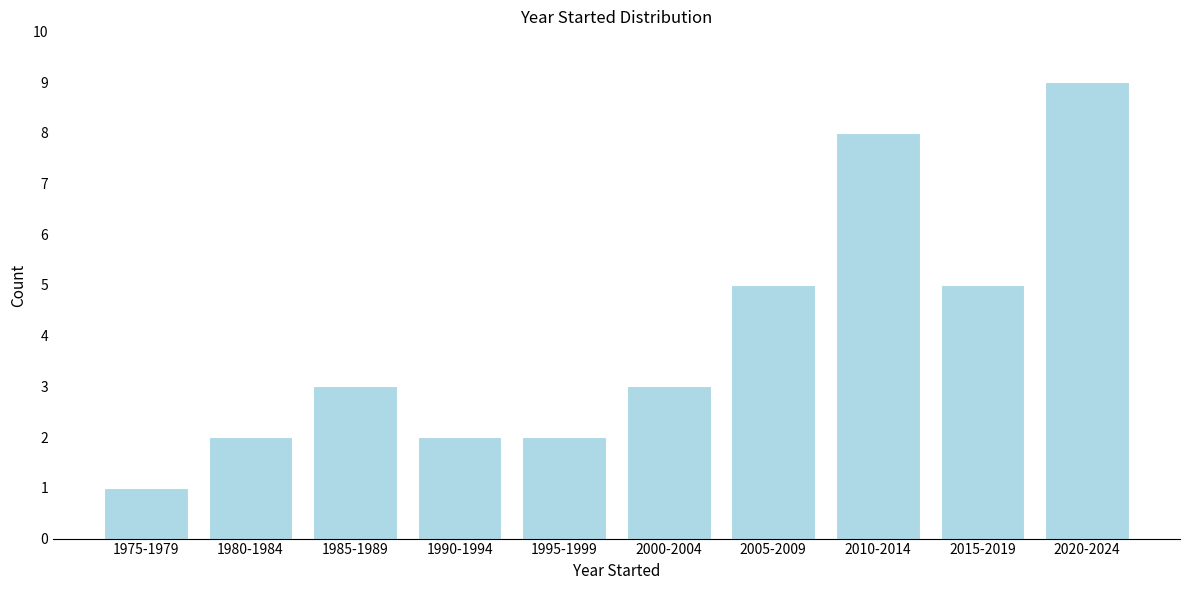

Reading right to left, extract all data points from this chart.

9	5	8	5	3	2	2	3	2	1